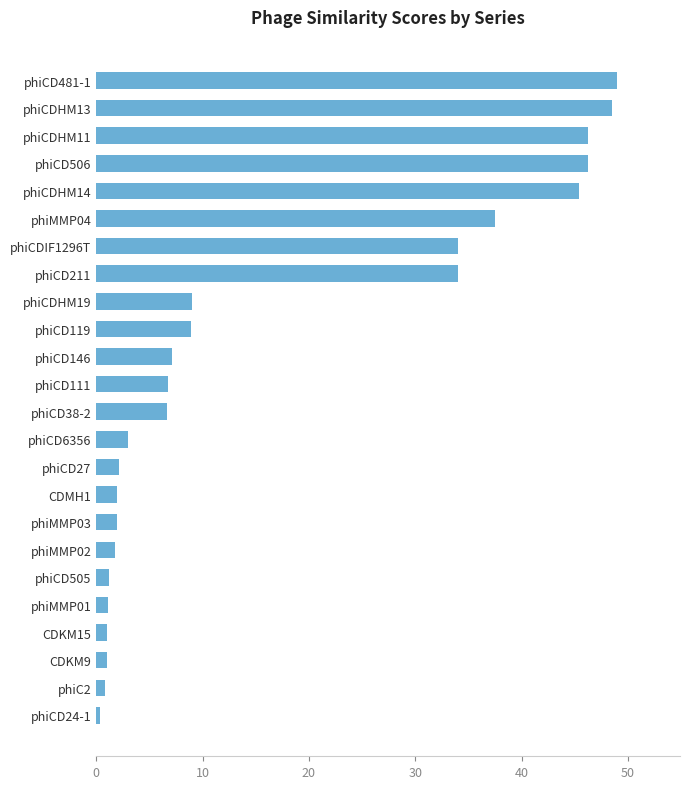

What is the minimum value shown in the chart?

0.3